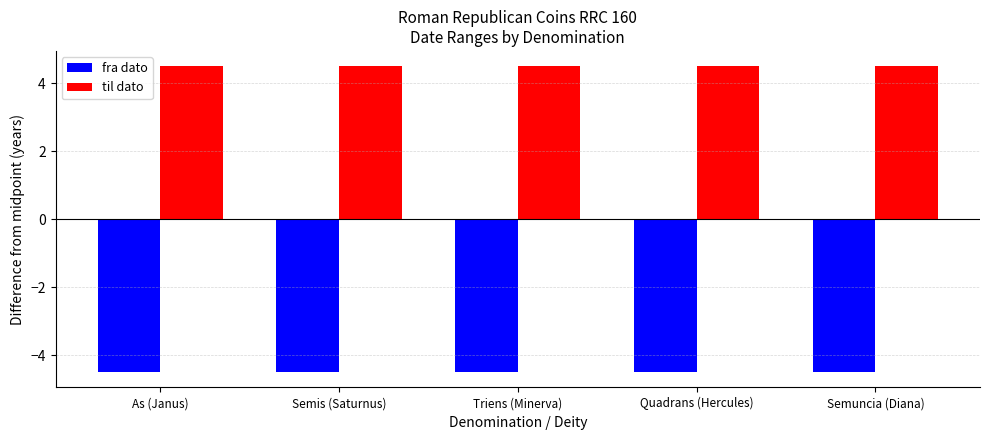

What is the maximum value for fra dato?

-4.5